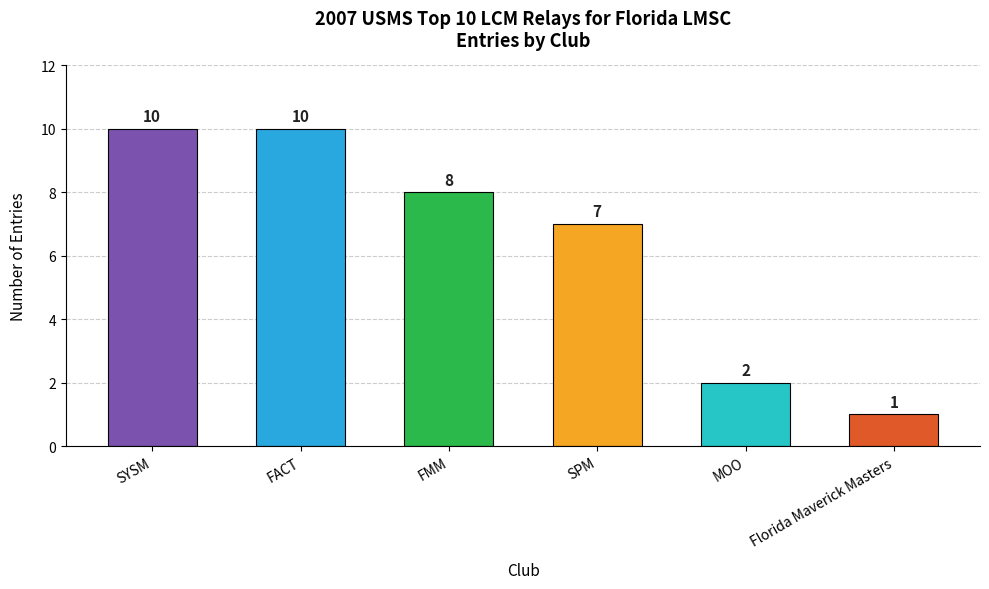

How many values are between 2 and 10?

5